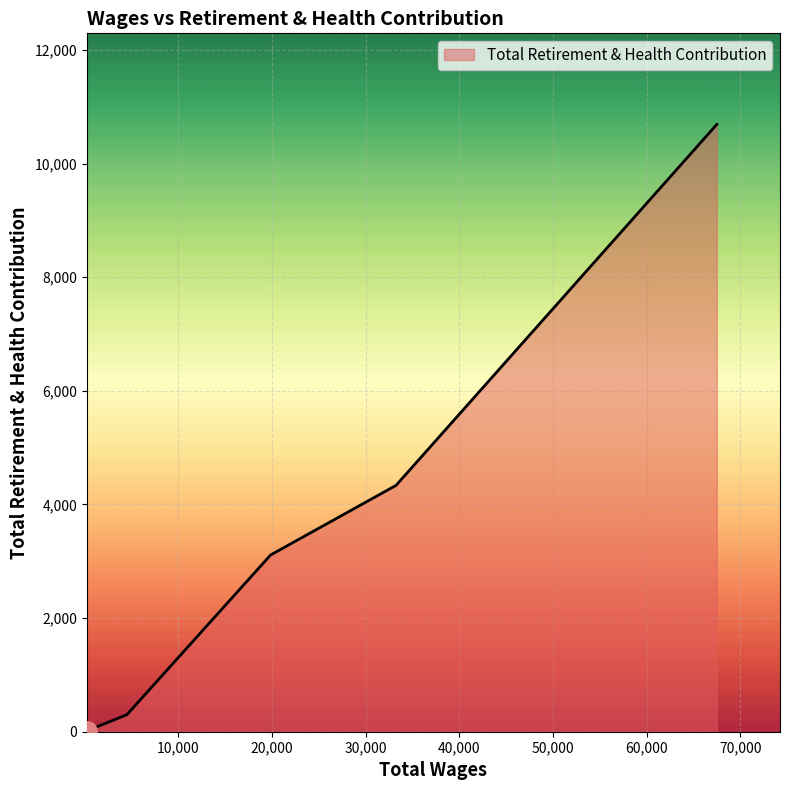

What is the sum of all values?

18456